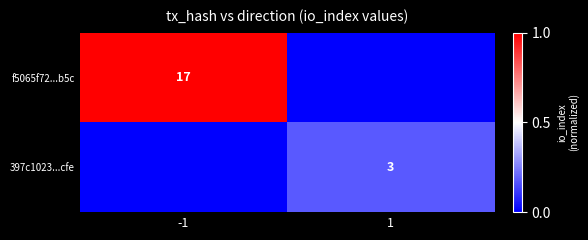

Is it true that f5065f72...b5c equals 10 at -1?

False